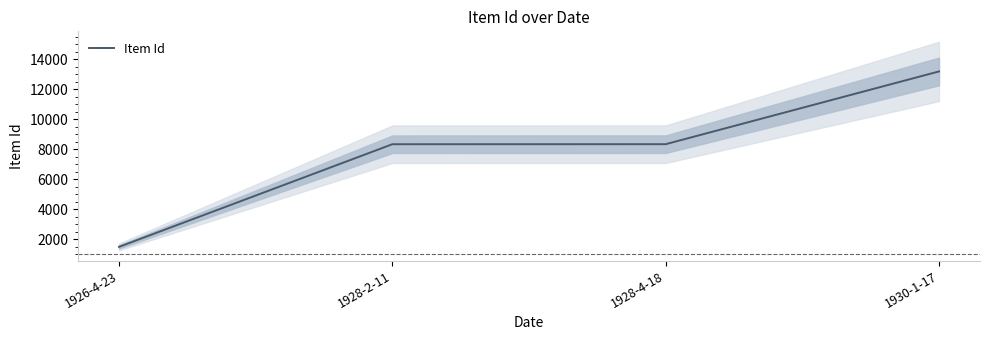

What is the sum of the values at 1928-4-18 and 1926-4-23?

9835